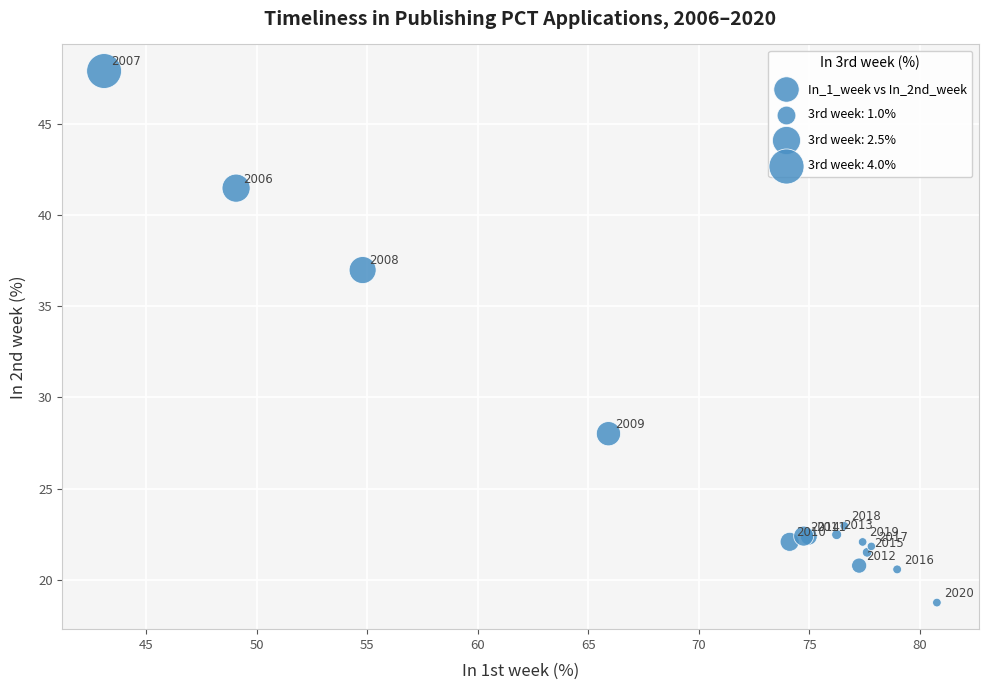

What Y value in the scatter plot is closest to 33?

37.0